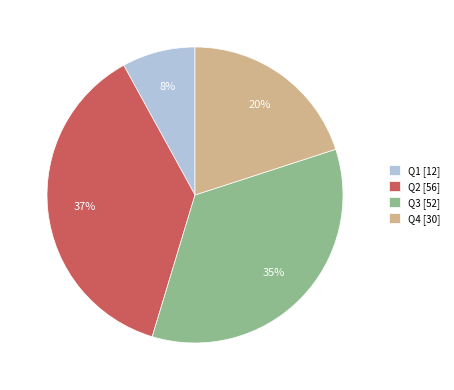

To the nearest percent, what is the difference between the largest and smallest slice percentages?

29%